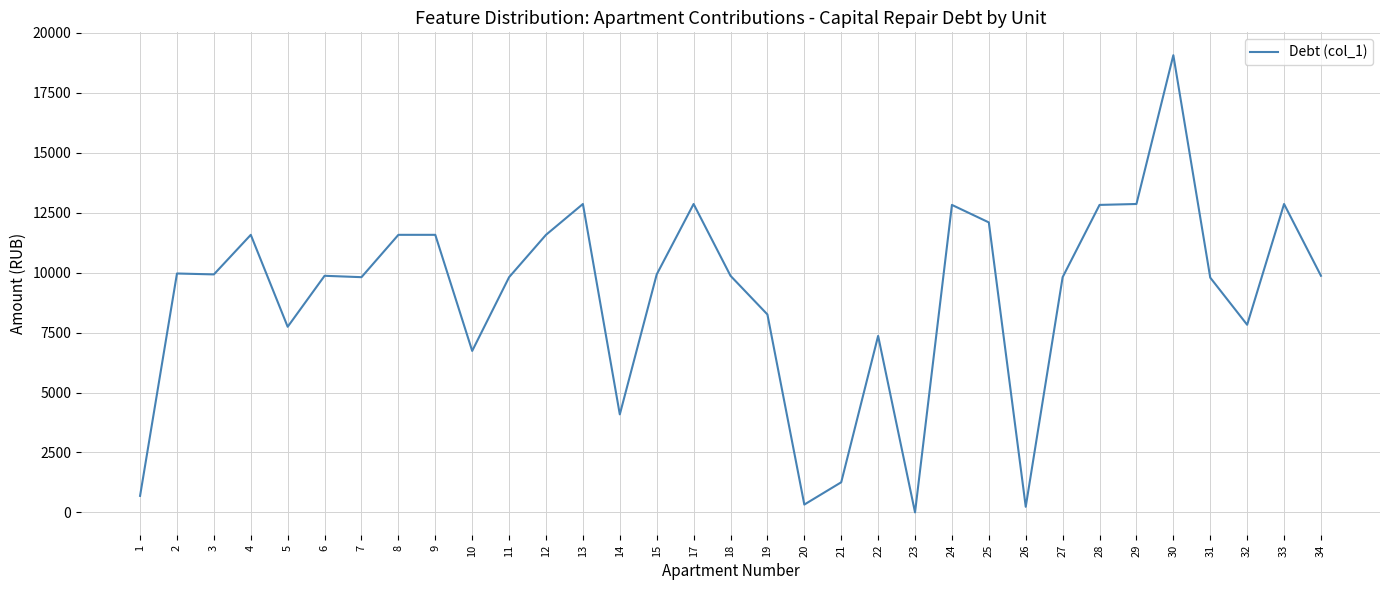

Which label corresponds to the smallest value in the chart?

23